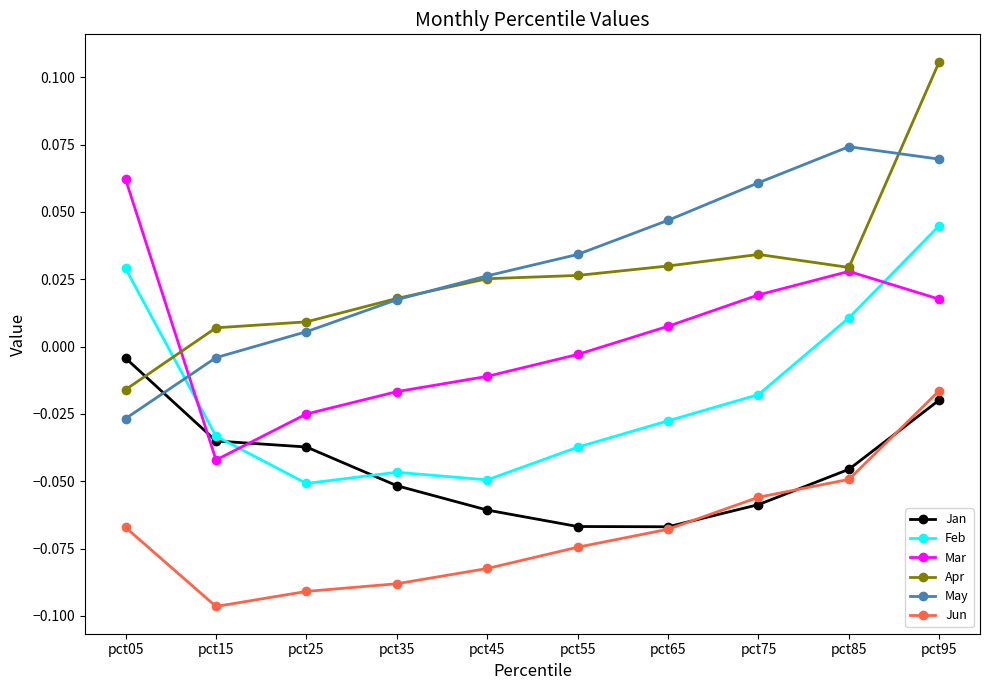

Does the chart display data point markers on the line(s)?

Yes